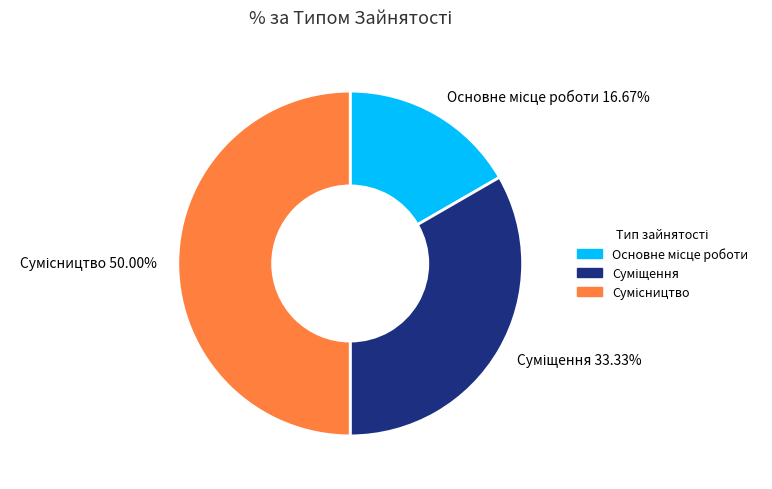

Count the number of slices in the pie.

3